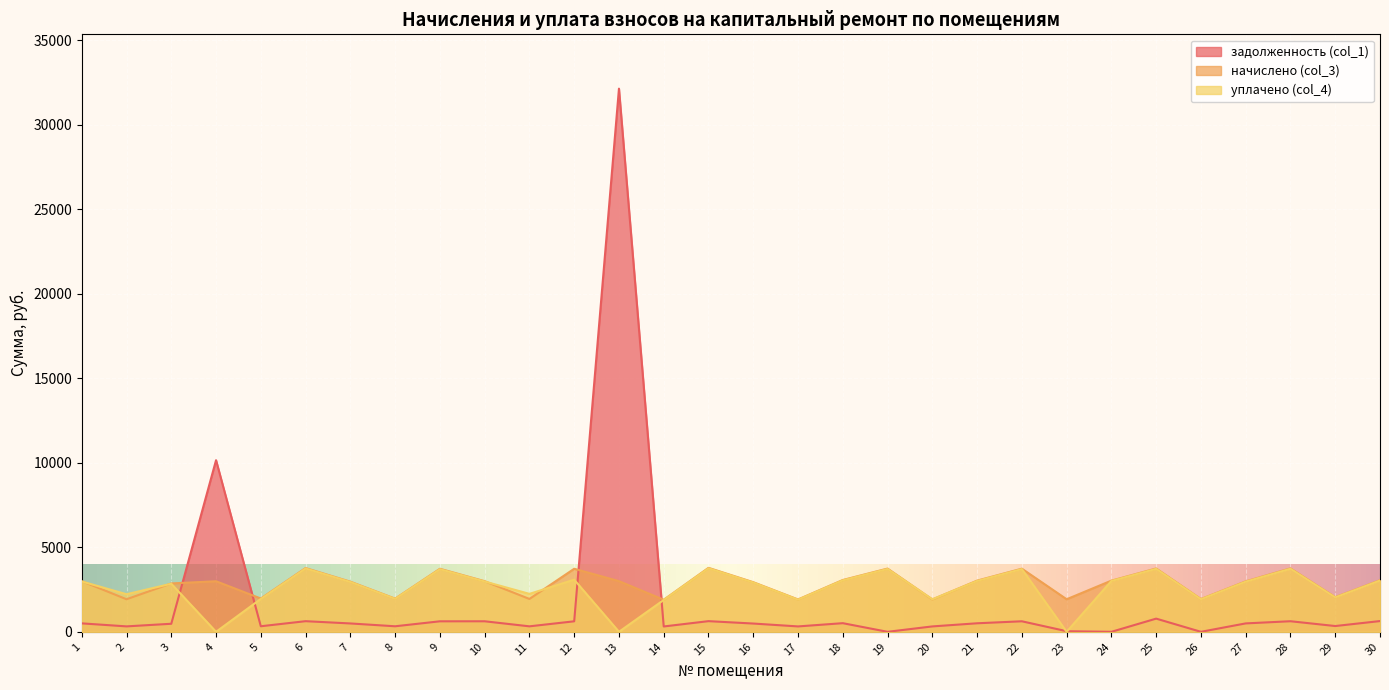

Where is the first local minimum for уплачено (col_4)?

2